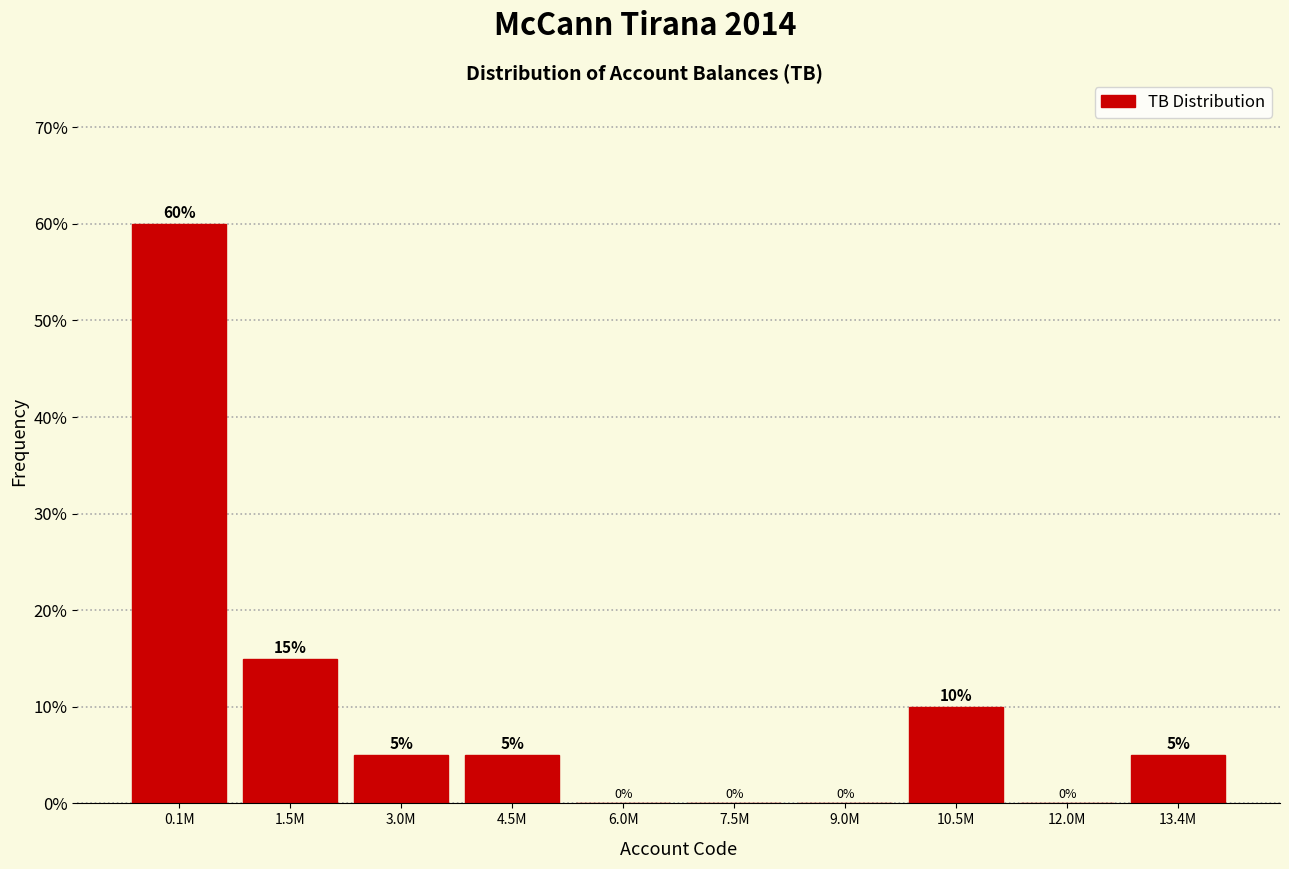

Reading right to left, extract all data points from this chart.

13.4M=5	12.0M=0	10.5M=10	9.0M=0	7.5M=0	6.0M=0	4.5M=5	3.0M=5	1.5M=15	0.1M=60